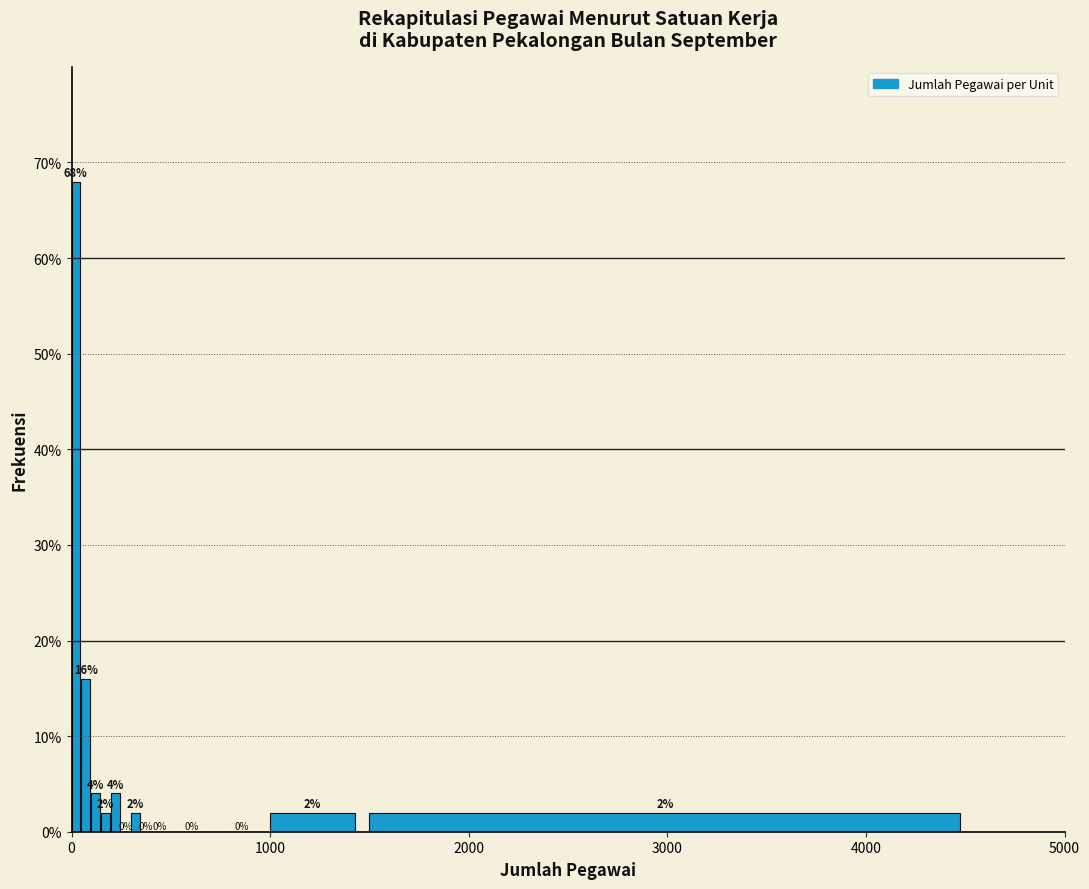

Read against the x-axis, roughly where is the centre of the tallest bar?

0